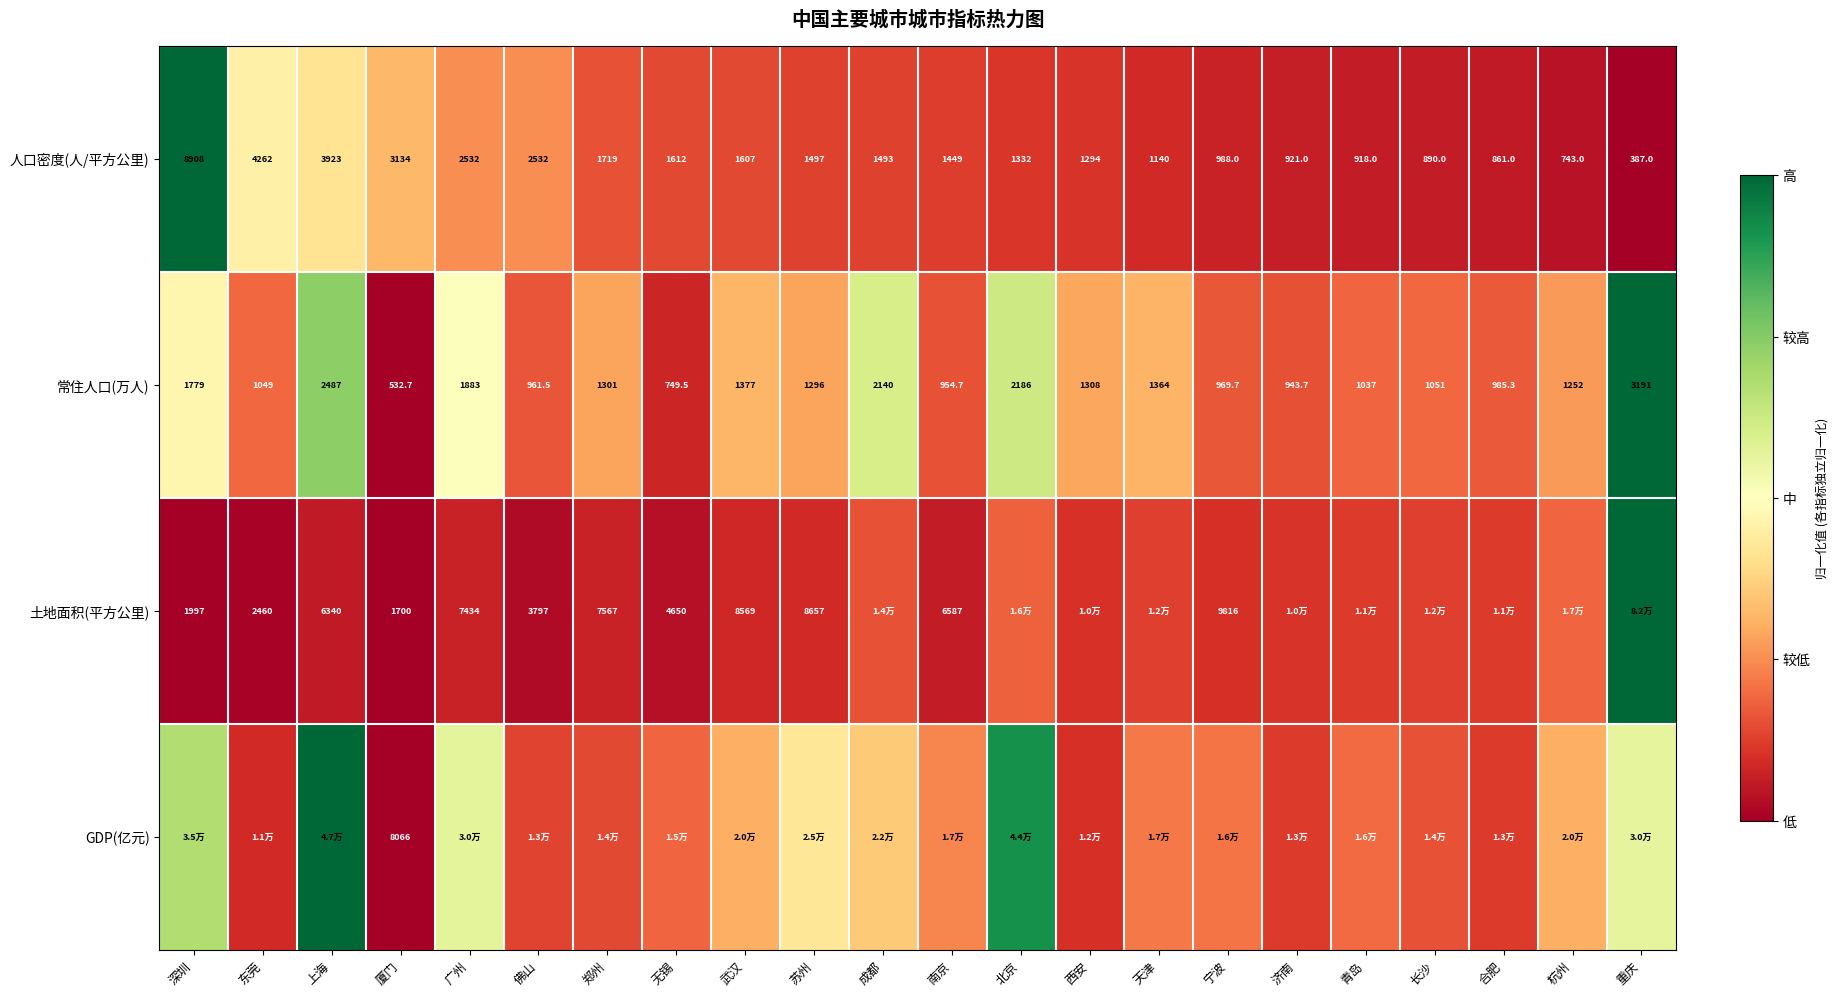

Is the value of 人口密度(人/平方公里) at 苏州 greater than the value of 常住人口(万人) at 佛山?

Yes